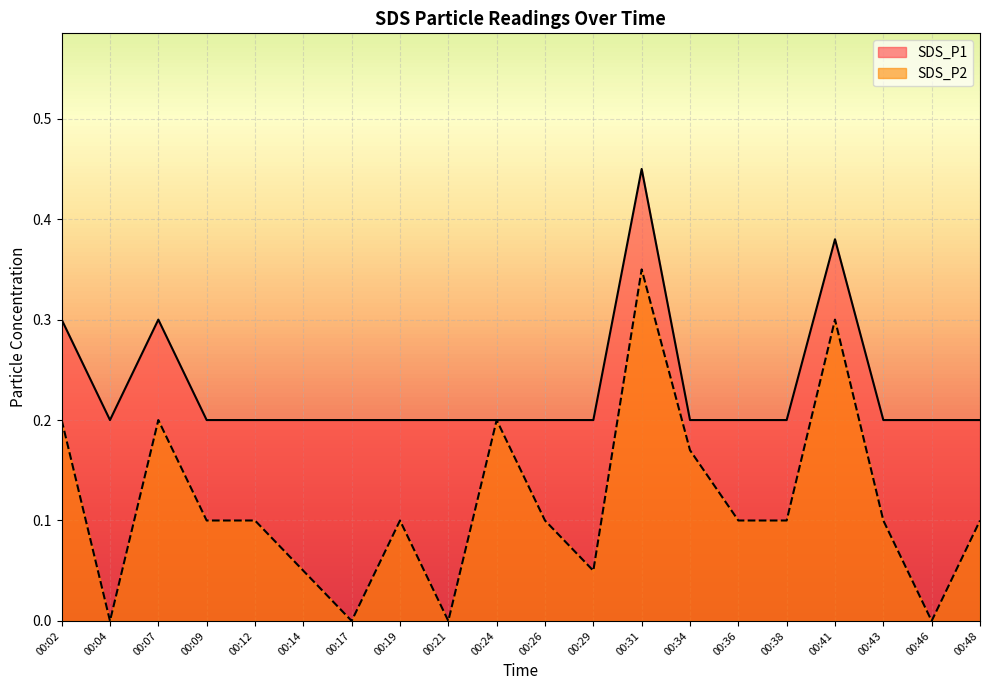

True or false: SDS_P2 has a value of 0.1 at 00:26.

True